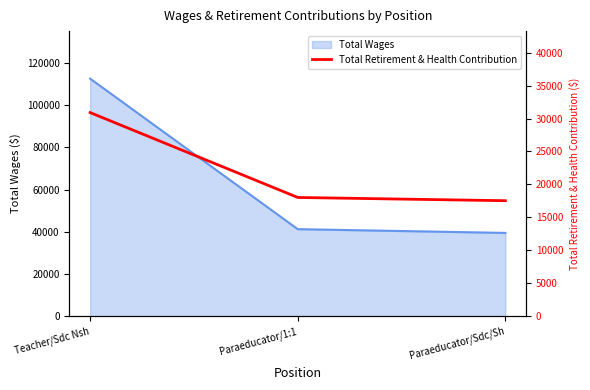

Where does the data first go above 18024?

Teacher/Sdc Nsh